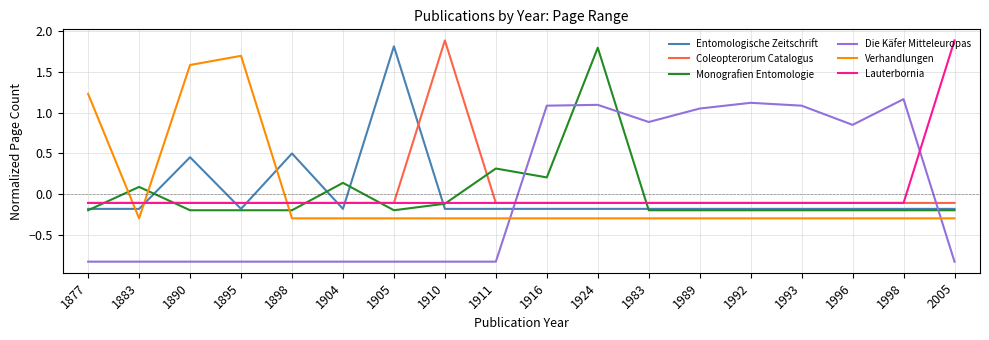

How many lines are shown in the chart?

6